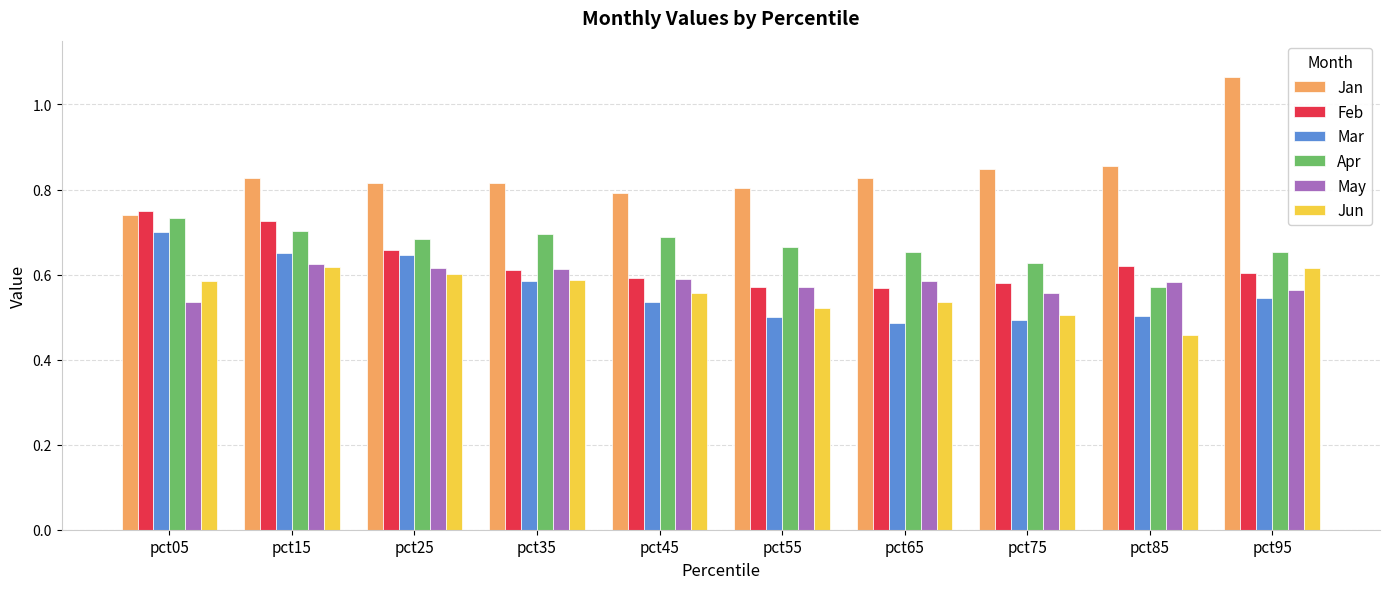

True or false: Feb has a value of 0.9 at pct75.

False